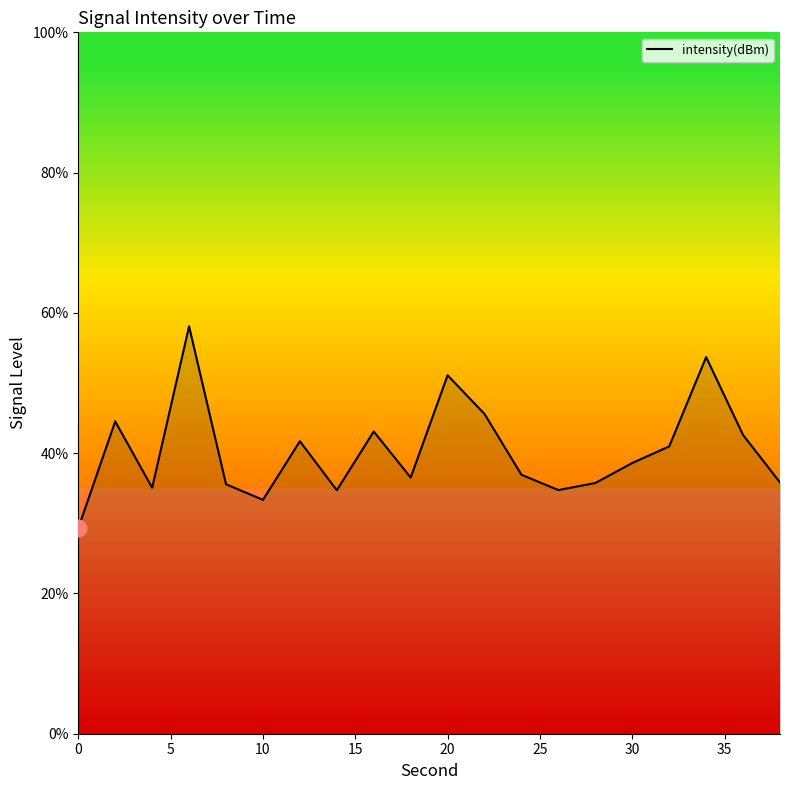

What is the minimum value shown in the chart?

29.3